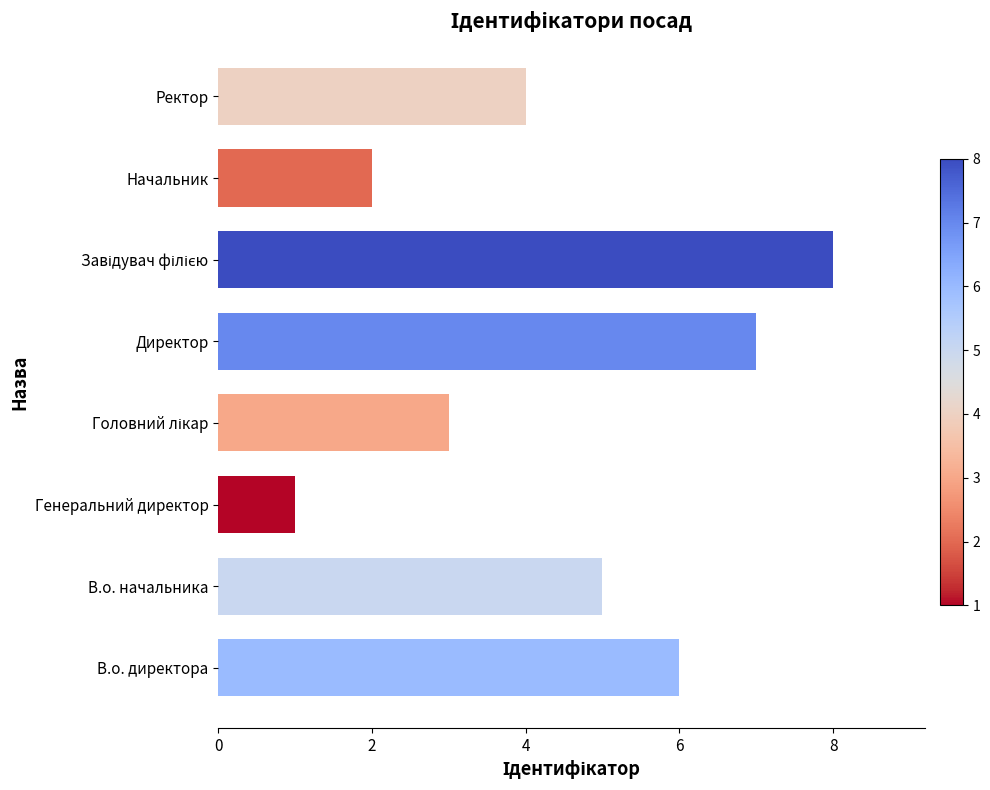

Reading bottom to top, transcribe all the data shown in this chart.

6	5	1	3	7	8	2	4